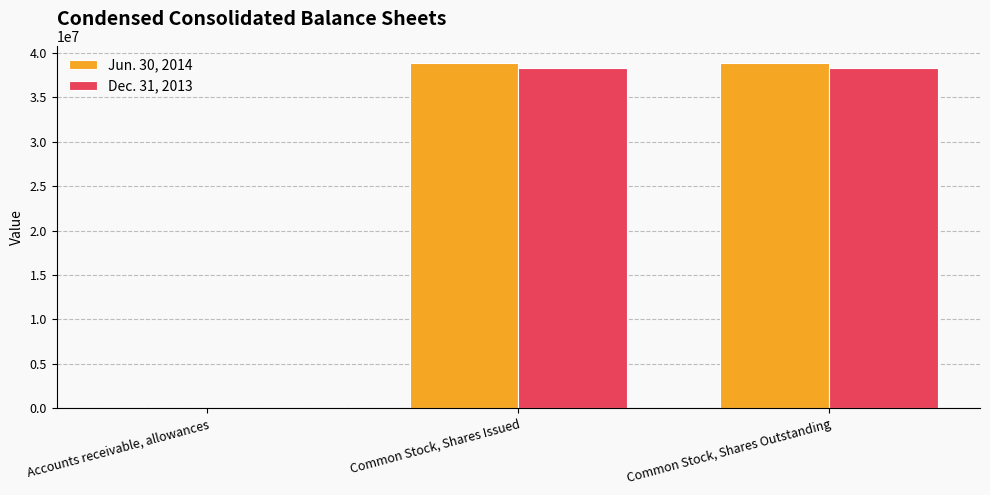

Is the value of Dec. 31, 2013 at Common Stock, Shares Issued greater than the value of Jun. 30, 2014 at Accounts receivable, allowances?

Yes